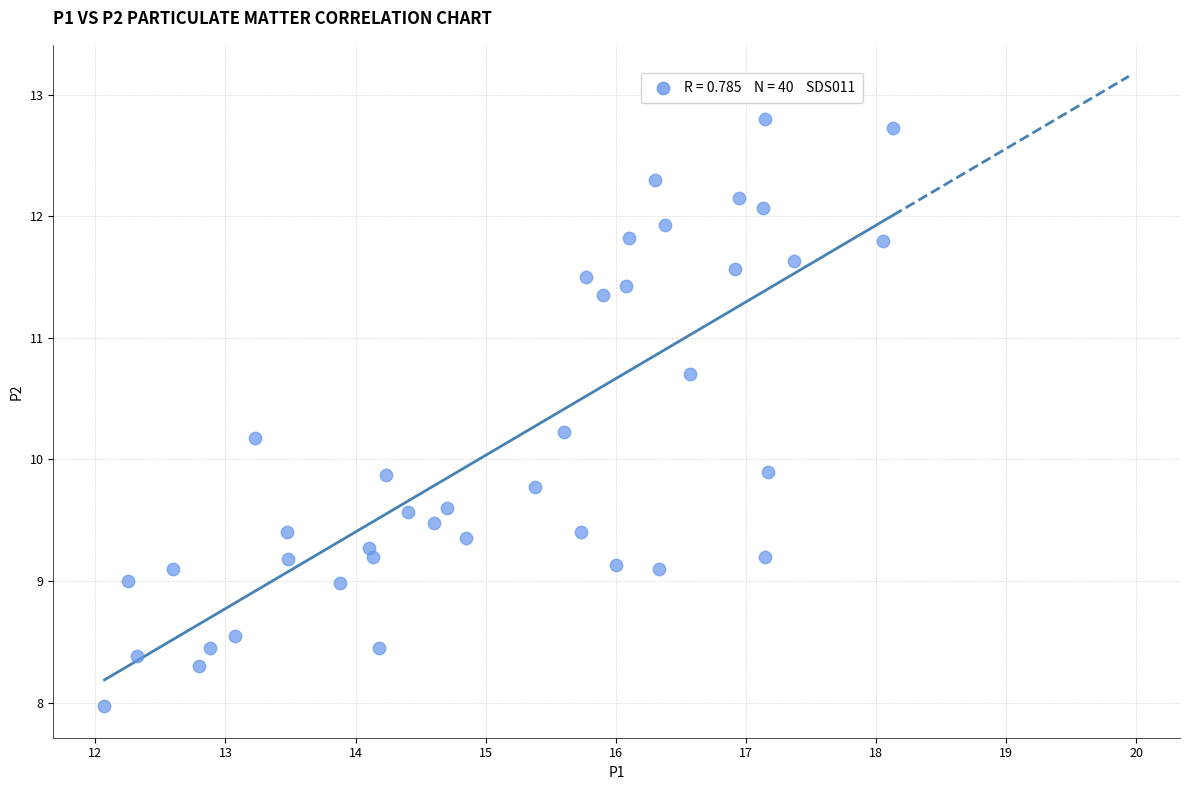

What is the range of X values (max minus min)?

6.1